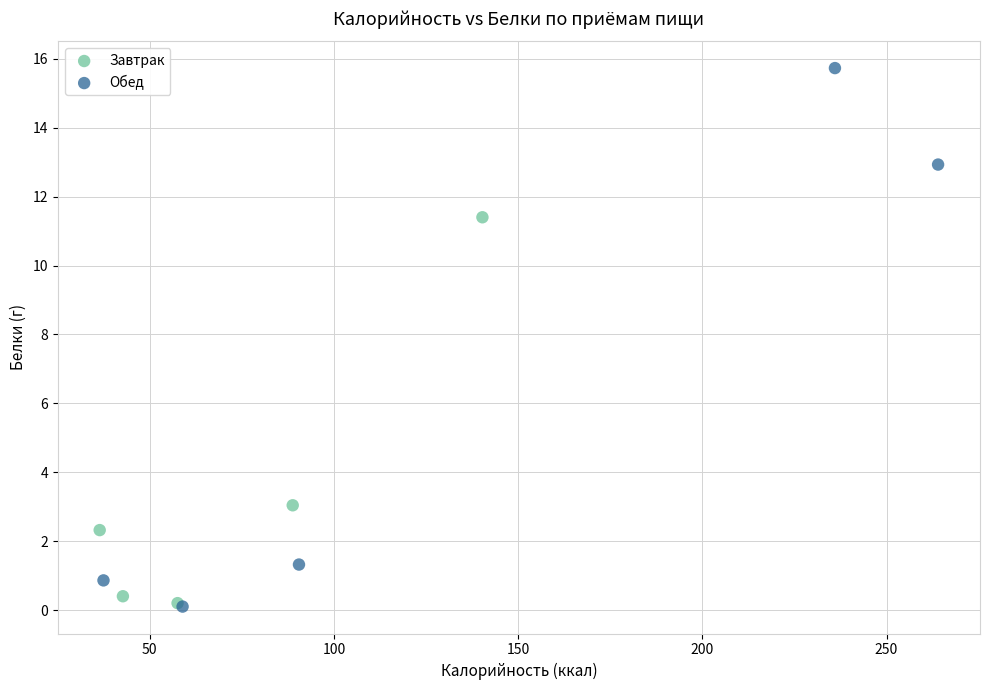

Which series has the largest Y range (max minus min)?

Обед